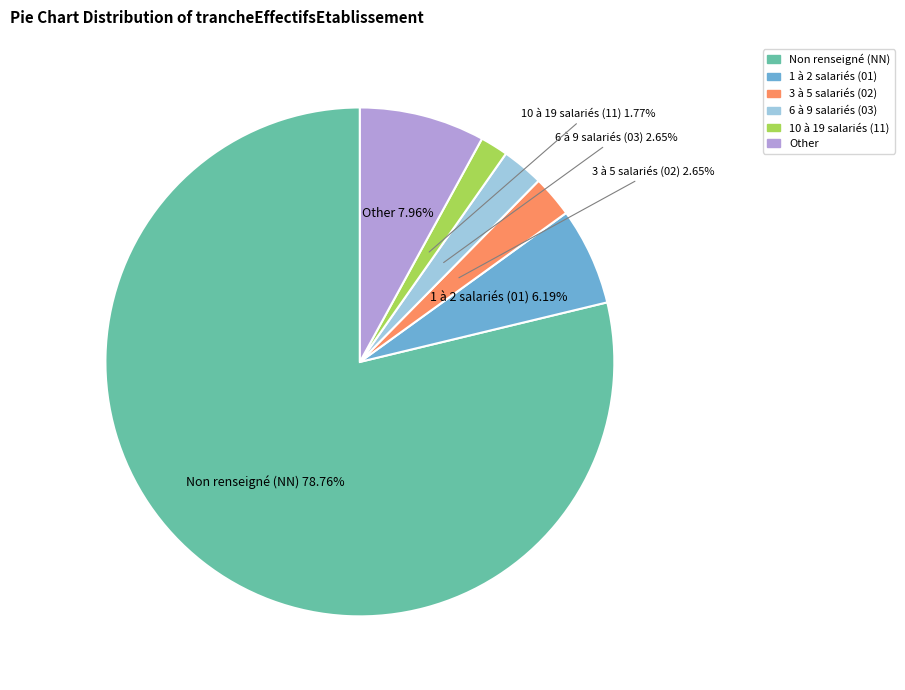

How many slices are in this pie chart?

6